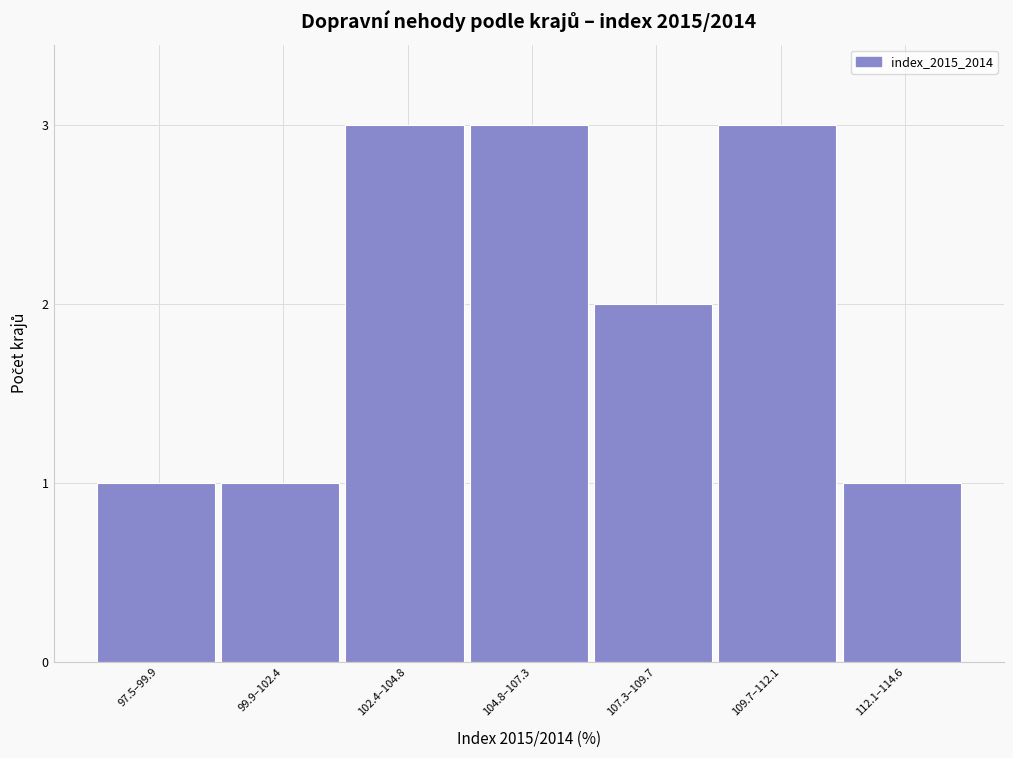

Reading left to right, extract all data points from this chart.

97.5–99.9=1	99.9–102.4=1	102.4–104.8=3	104.8–107.3=3	107.3–109.7=2	109.7–112.1=3	112.1–114.6=1